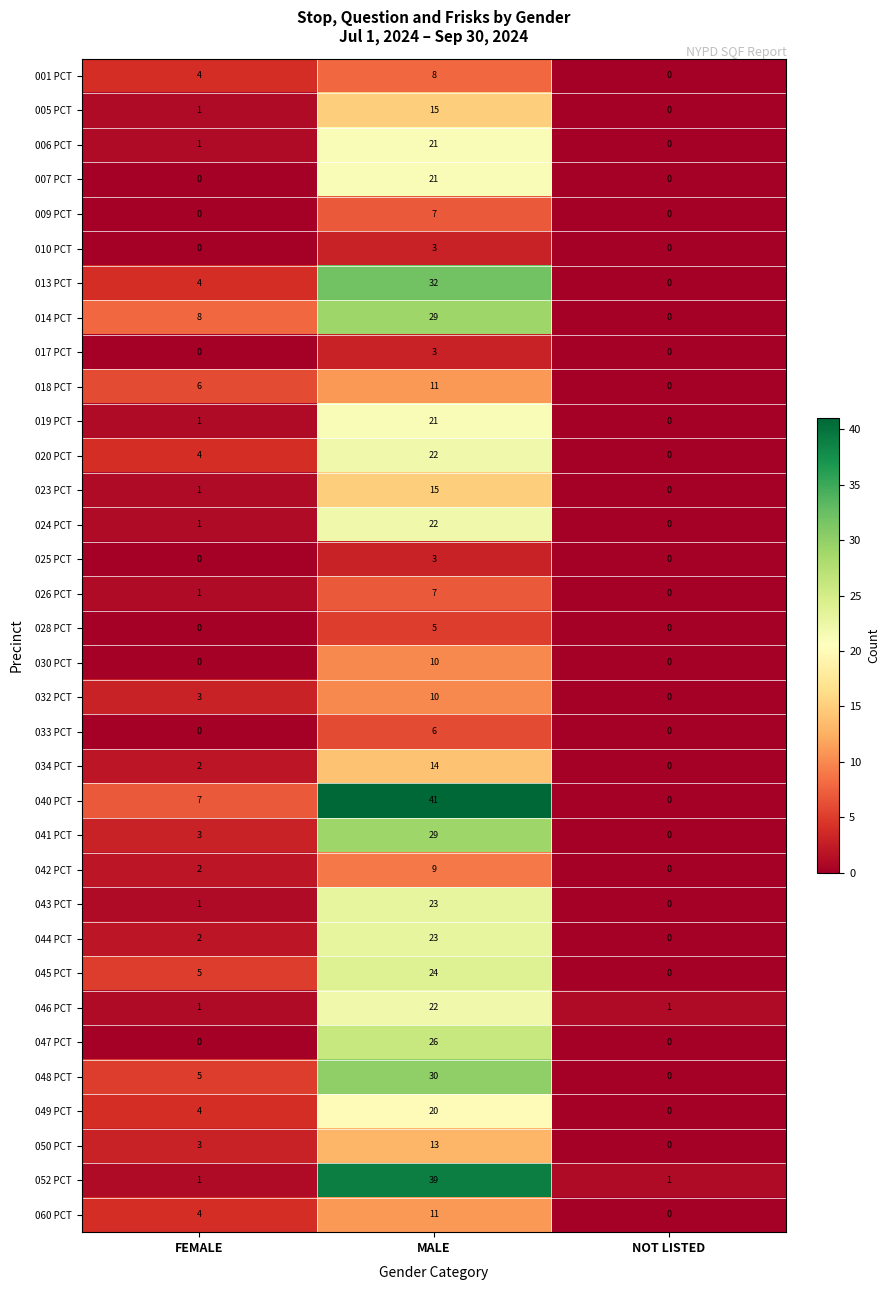

At which label does 028 PCT reach its peak?

MALE